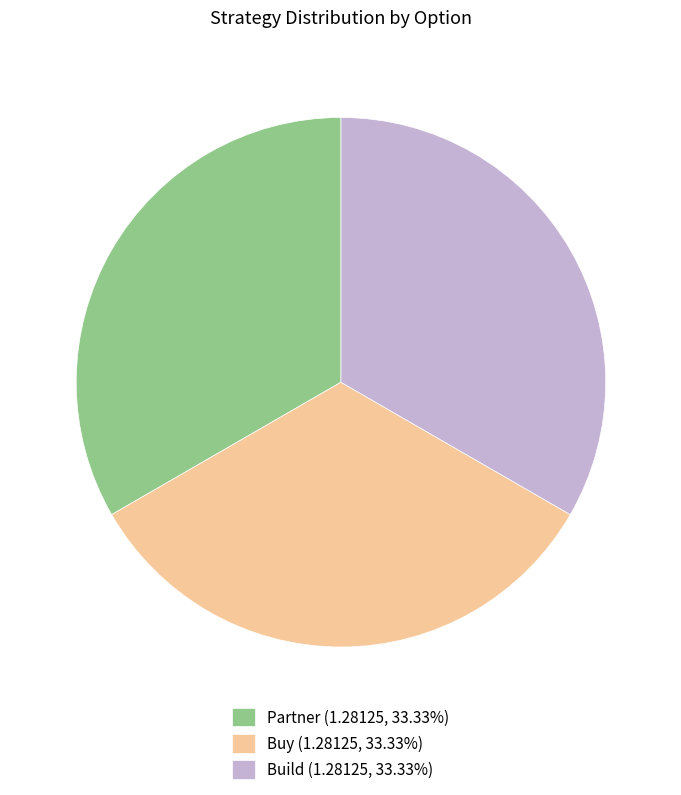

Is the sum of Buy (1.28125, 33.33%) and Partner (1.28125, 33.33%) greater than half?

Yes